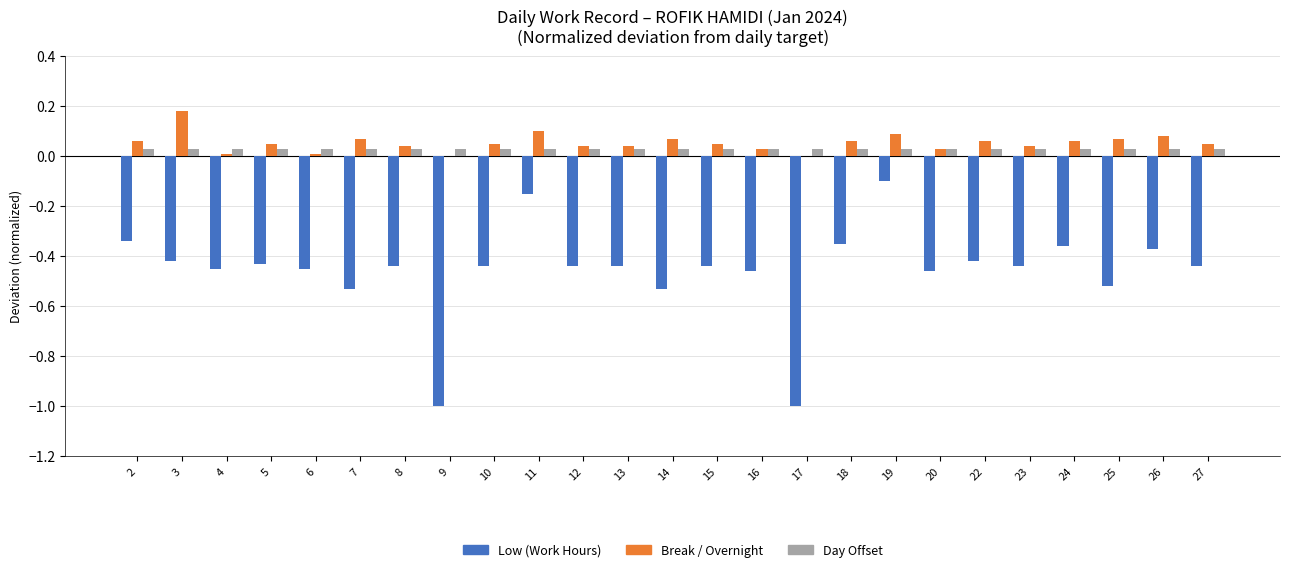

Which category has the highest value across all series?

3